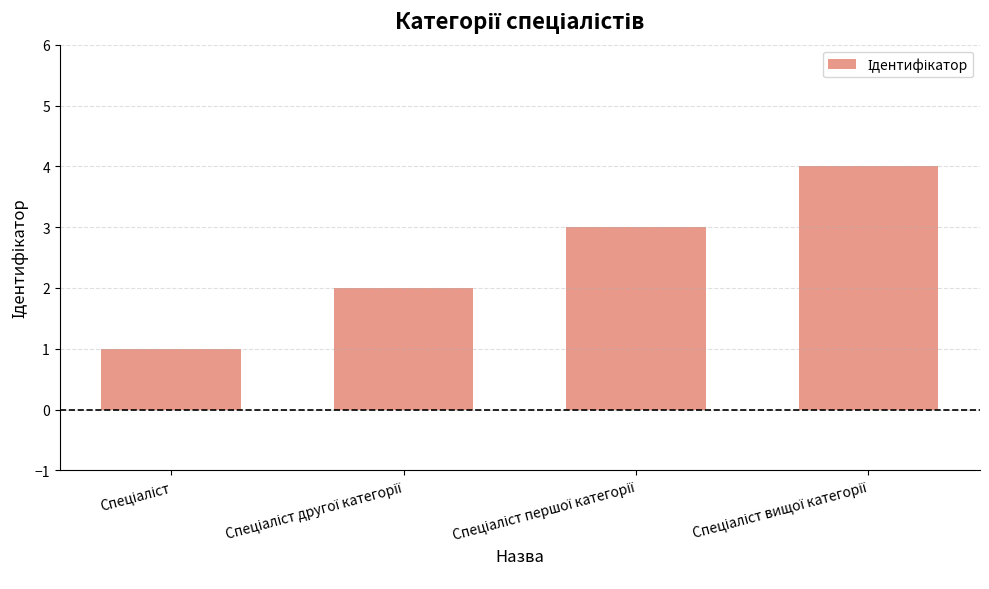

What is the difference between the maximum and second lowest values?

2